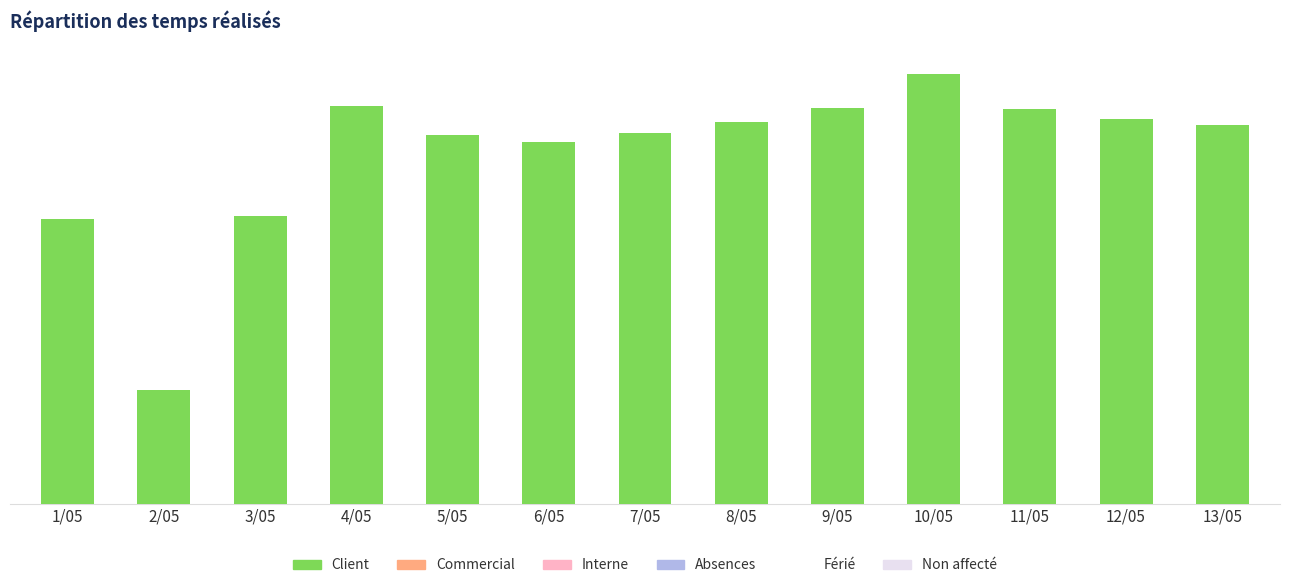

Are the bars horizontal?

No